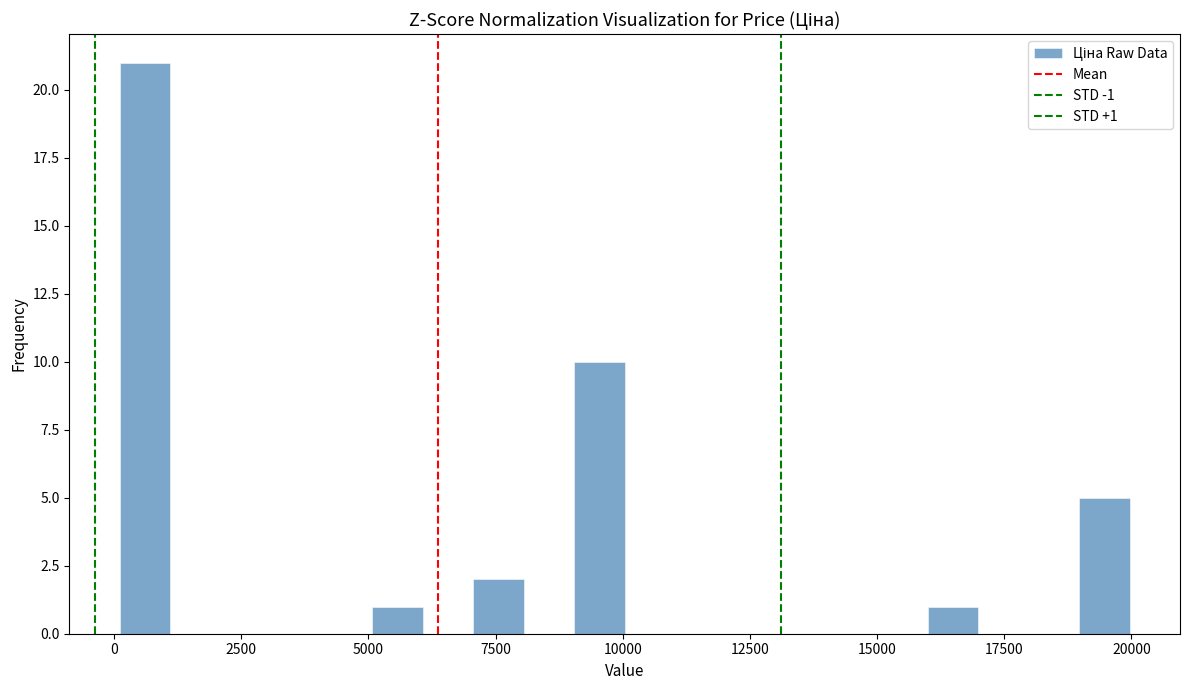

Around what value on the x-axis is the tallest bar? Give the approximate position of its centre, as read against the axis.

500